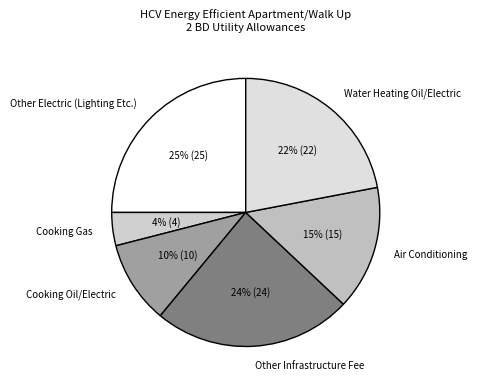

Count the number of slices in the pie.

6